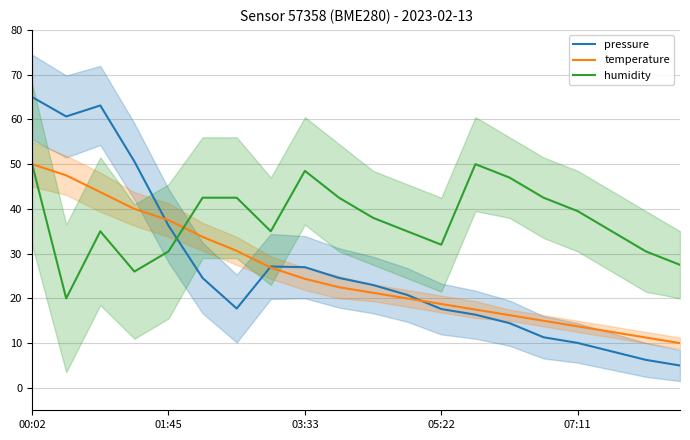

List the series in order of their peak value, highest first.

pressure, temperature, humidity